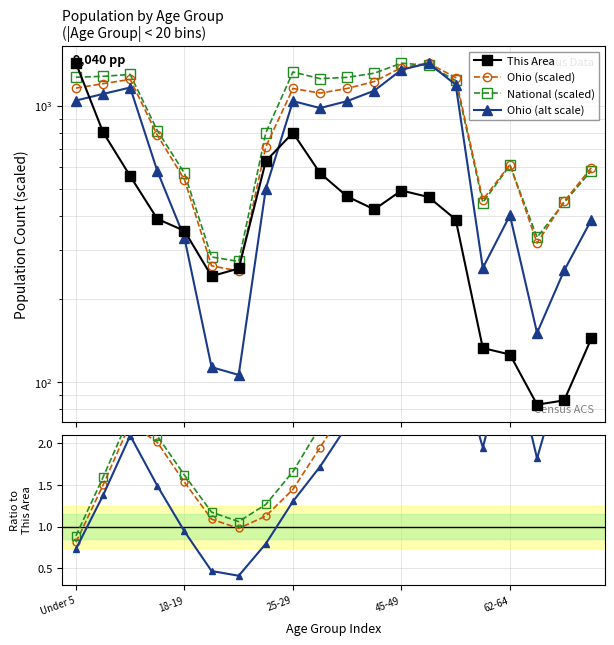

True or false: This Area has a value of 258.0 at 6.

True